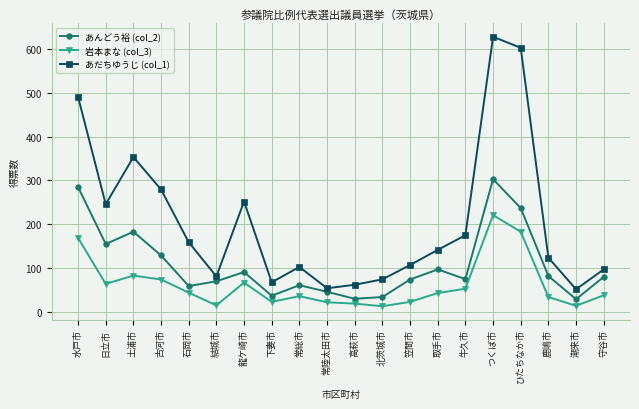

True or false: 岩本まな (col_3) and あだちゆうじ (col_1) cross at least once.

False